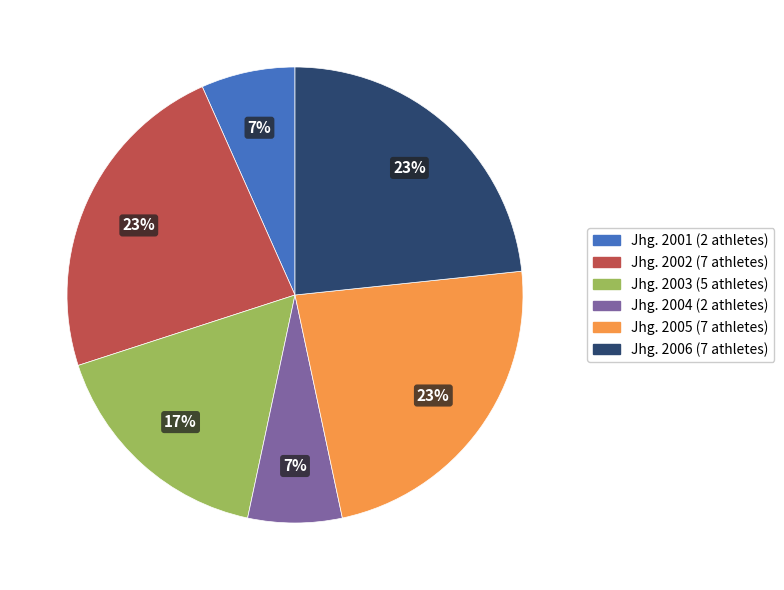

True or false: Jhg. 2005 (7 athletes) accounts for 9% of the total.

False